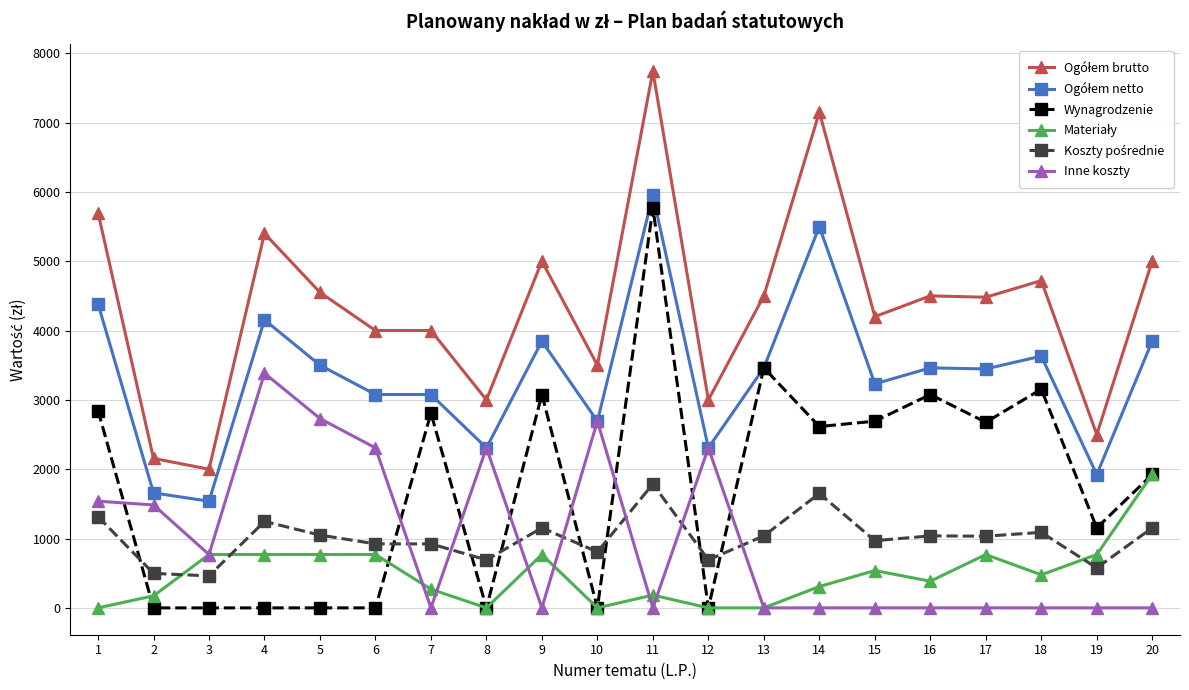

At which category is the sum across all series the highest?

11